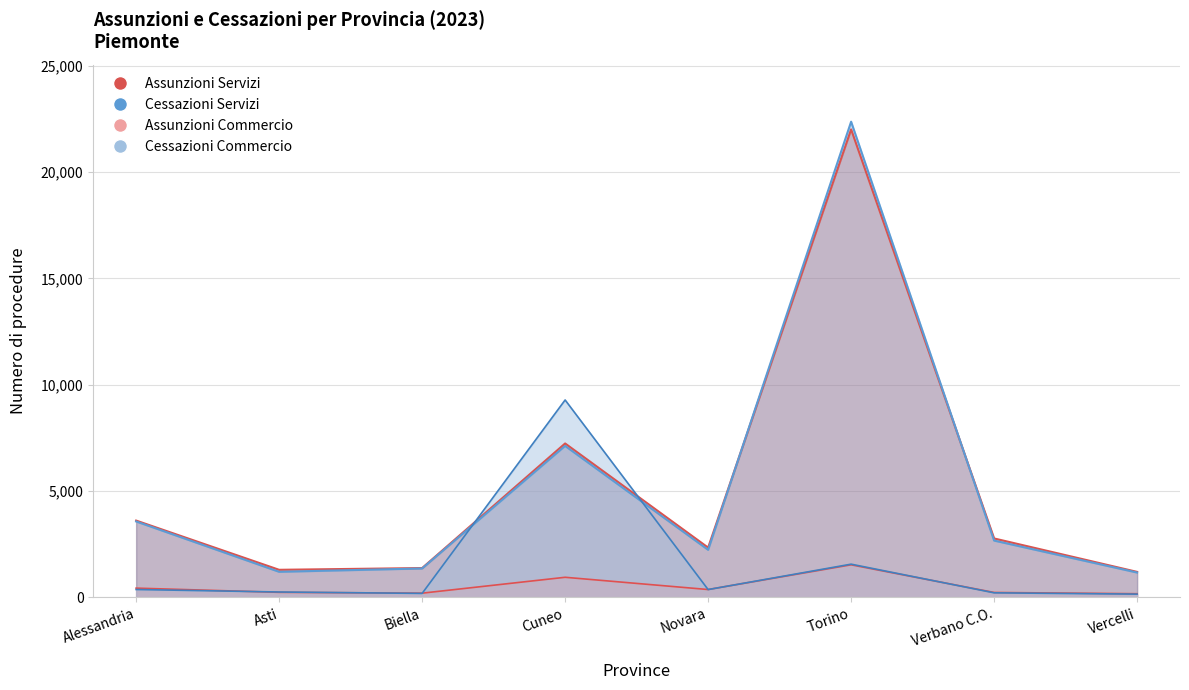

True or false: Assunzioni Servizi has a value of 771 at Vercelli.

False